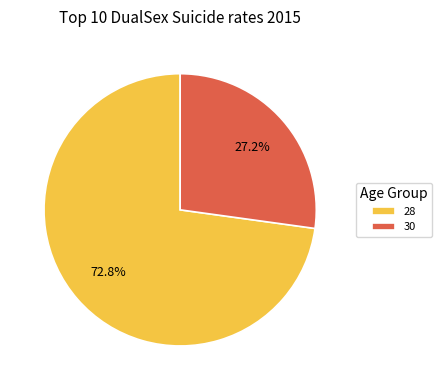

The 28 slice represents 73% of the pie. True or false?

True